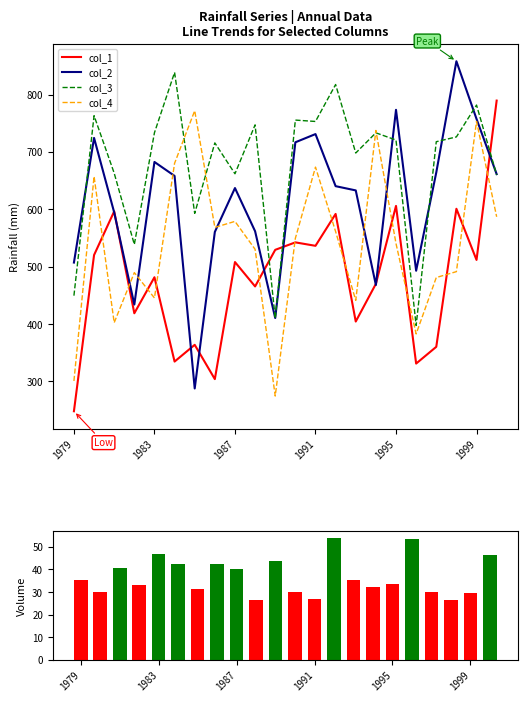

The value of col_1 at 1991 is 536.2. True or false?

True